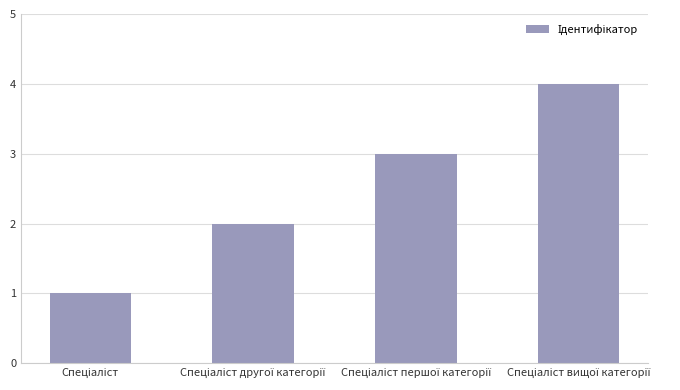

What is the difference between the maximum and minimum values?

3